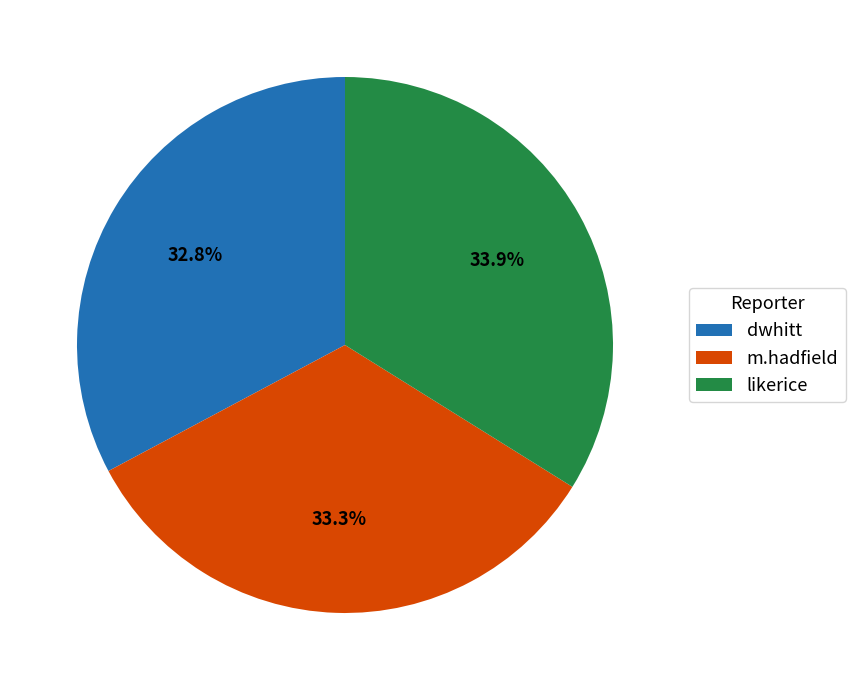

To the nearest percent, what is the difference between the largest and smallest slice percentages?

1%